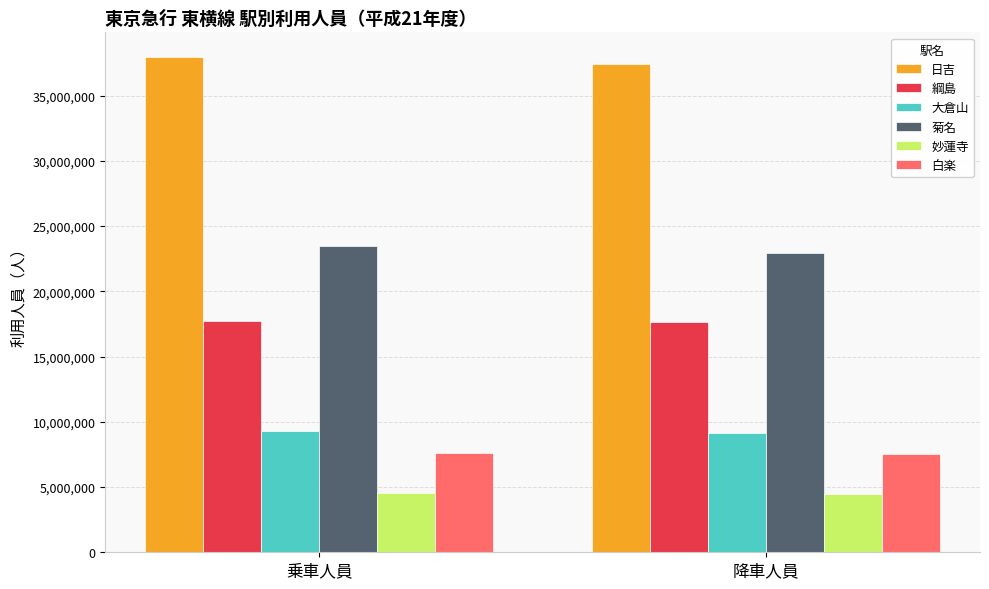

True or false: 日吉 has a value of 37425064 at 降車人員.

True